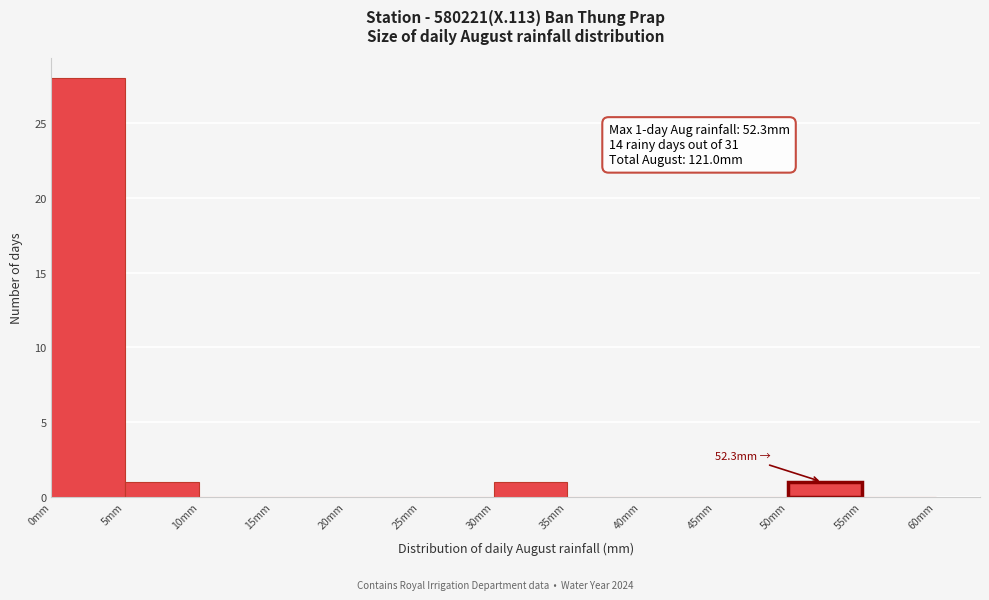

Over which range of the x-axis is the bar tallest?

0 to 5